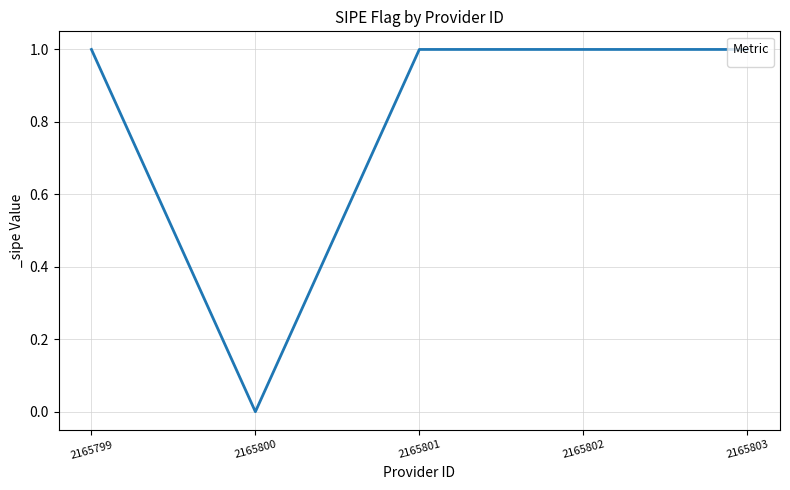

The chart shows a value of 1 at 2165802. True or false?

True